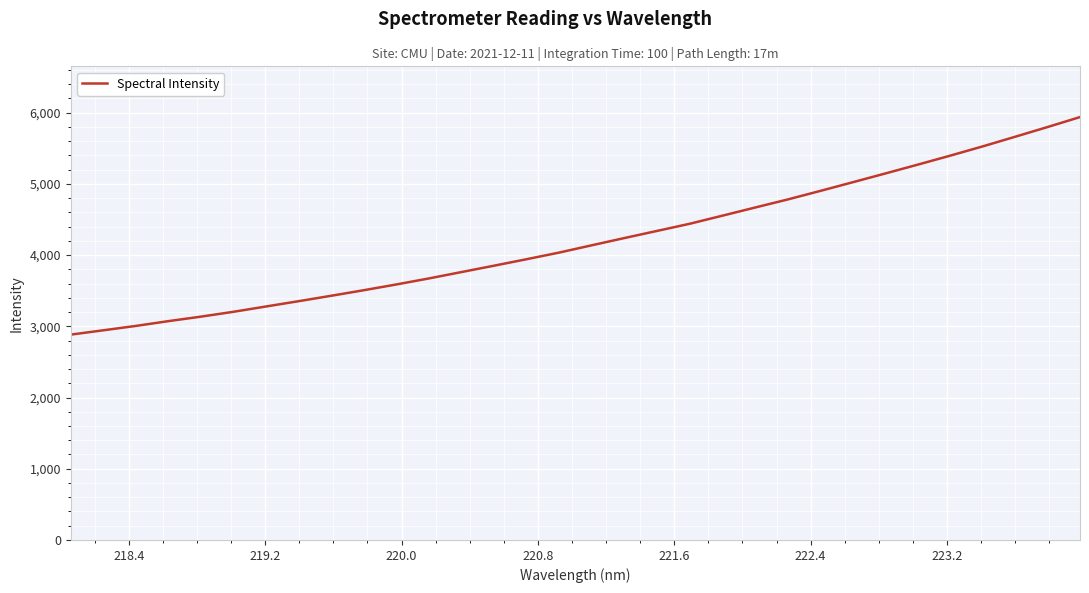

What is the maximum value shown in the chart?

5937.1